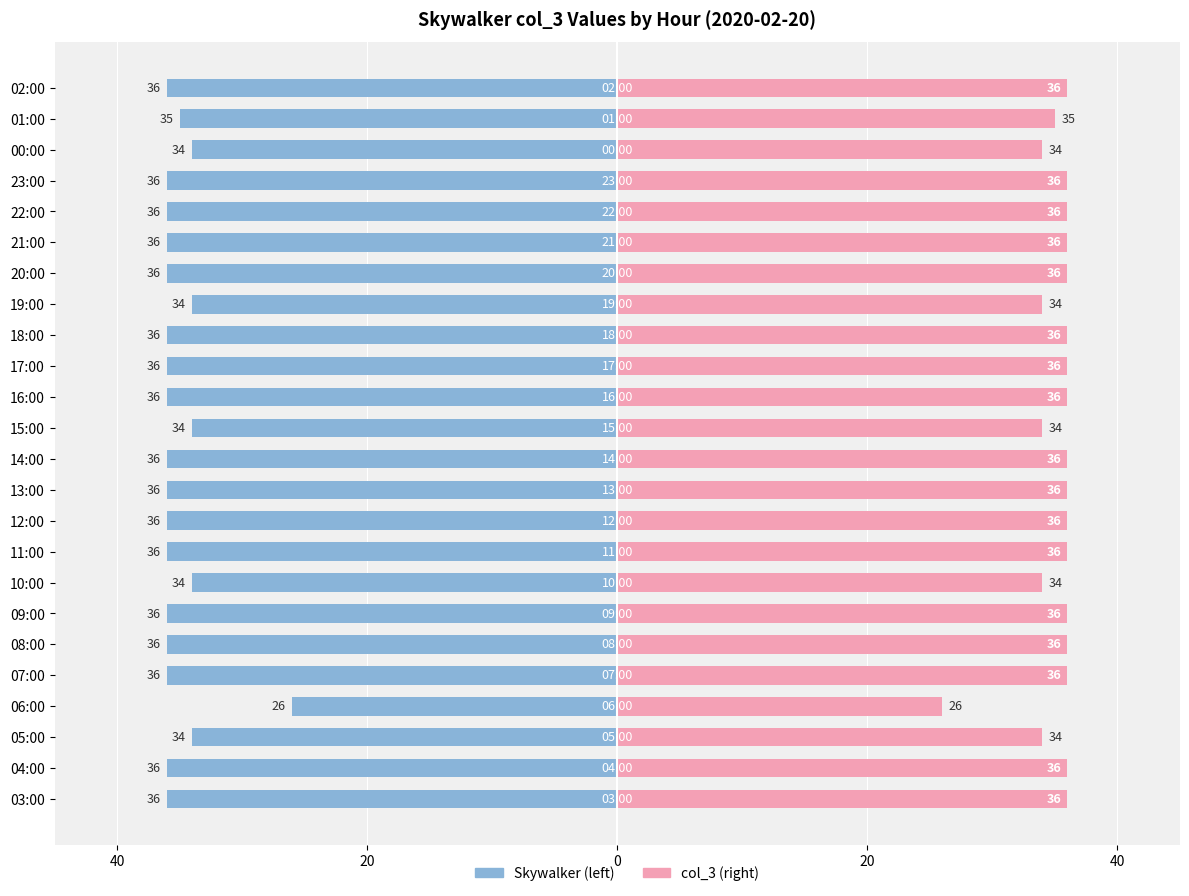

How many Skywalker (left) values are between -36 and -34?

23